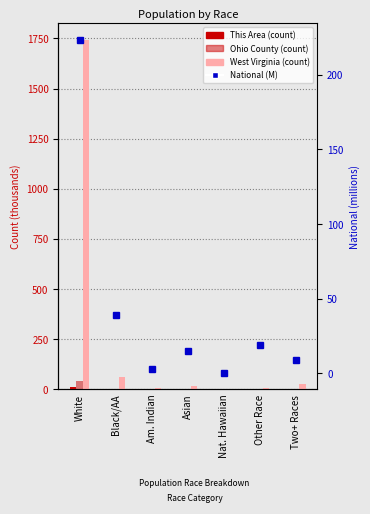

What value does the West Virginia series have at Black/AA?

63.1